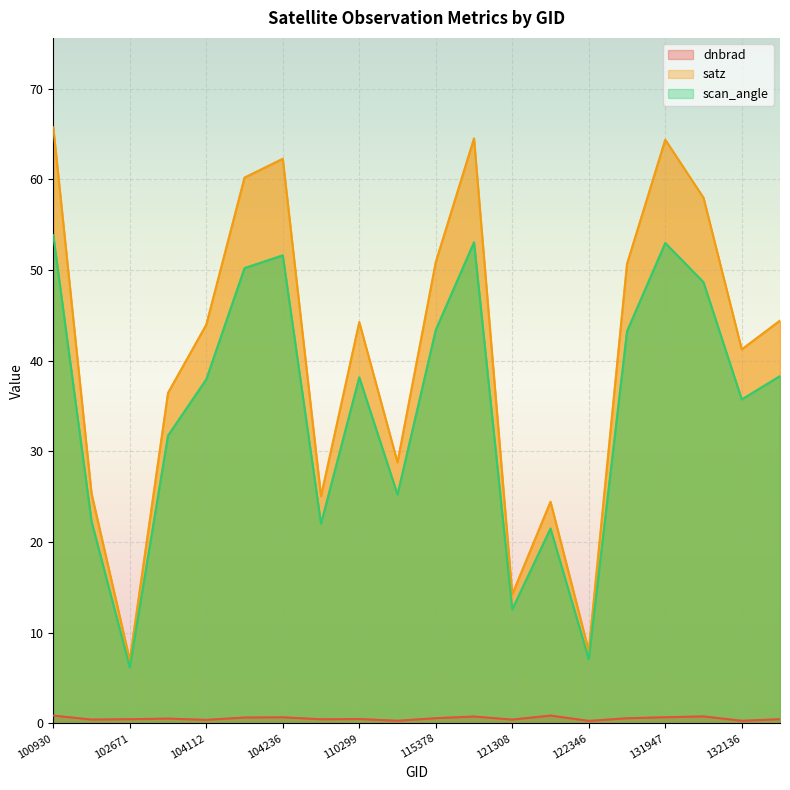

True or false: scan_angle and satz cross at least once.

False